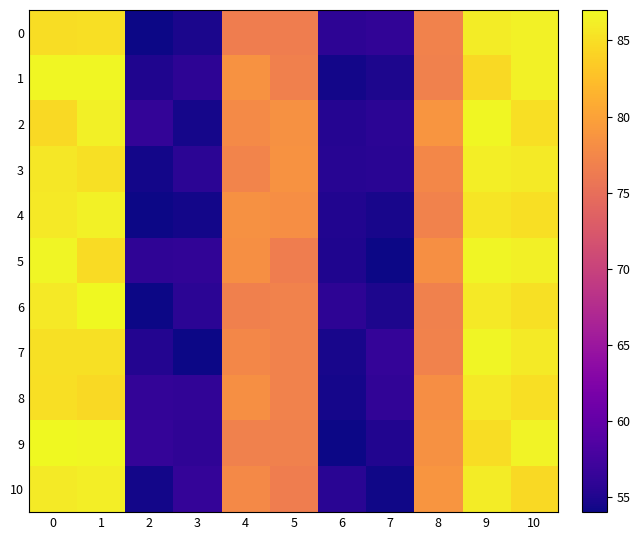

How many data points does each series have?

11